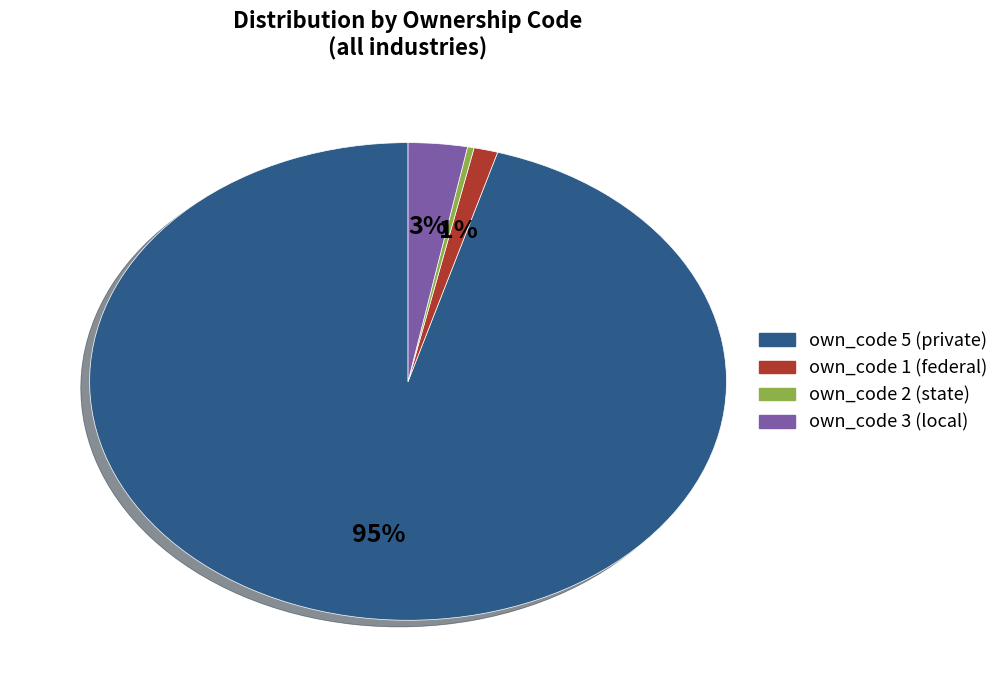

Is there any slice that represents more than half of the pie?

Yes